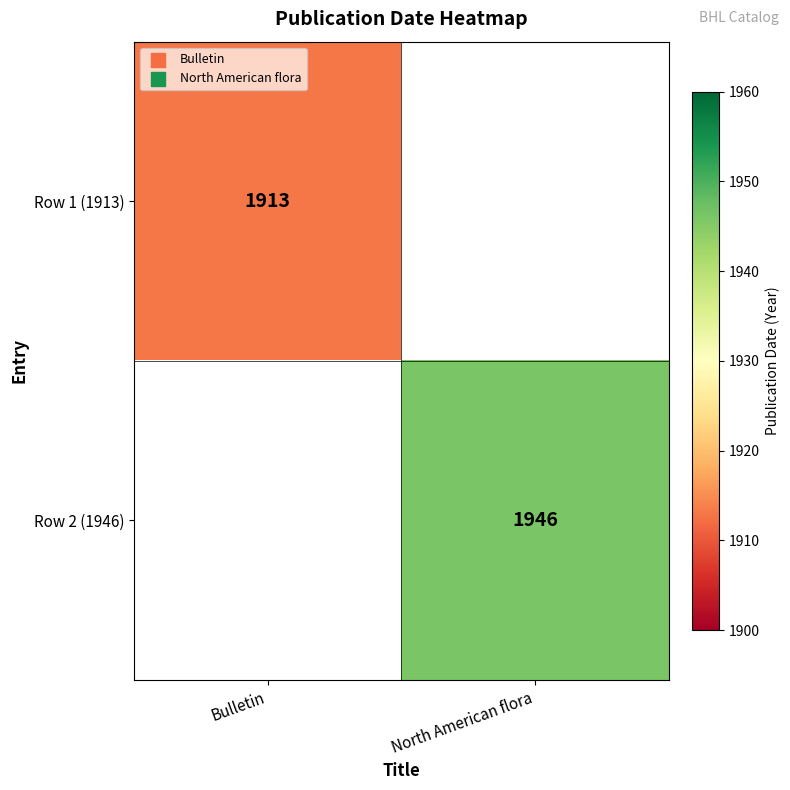

Is the value of Row 2 (1946) at North American flora greater than the value of Row 1 (1913) at Bulletin?

Yes